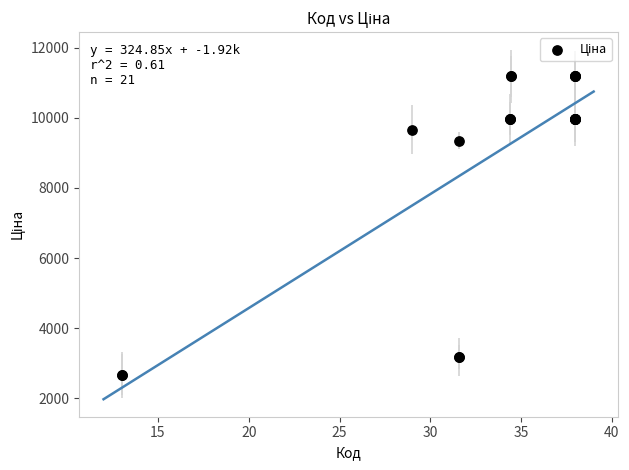

What Y value in the scatter plot is closest to 6933?

9351.9